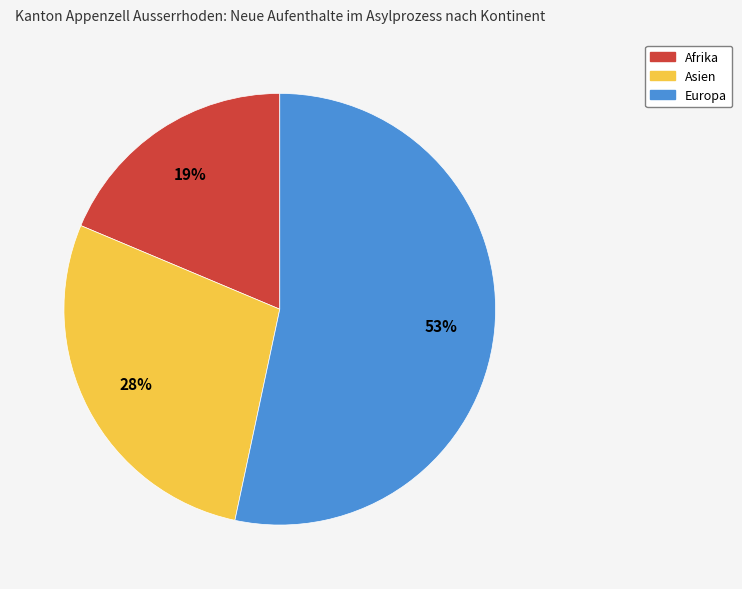

Rank the categories by value from lowest to highest.

Afrika, Asien, Europa